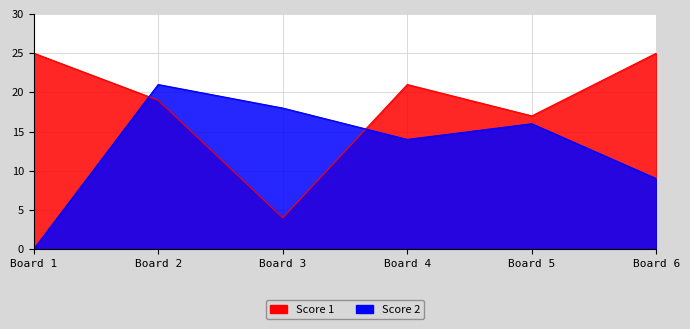

What is the value of the Score 2 point at the 2nd from the left?

21